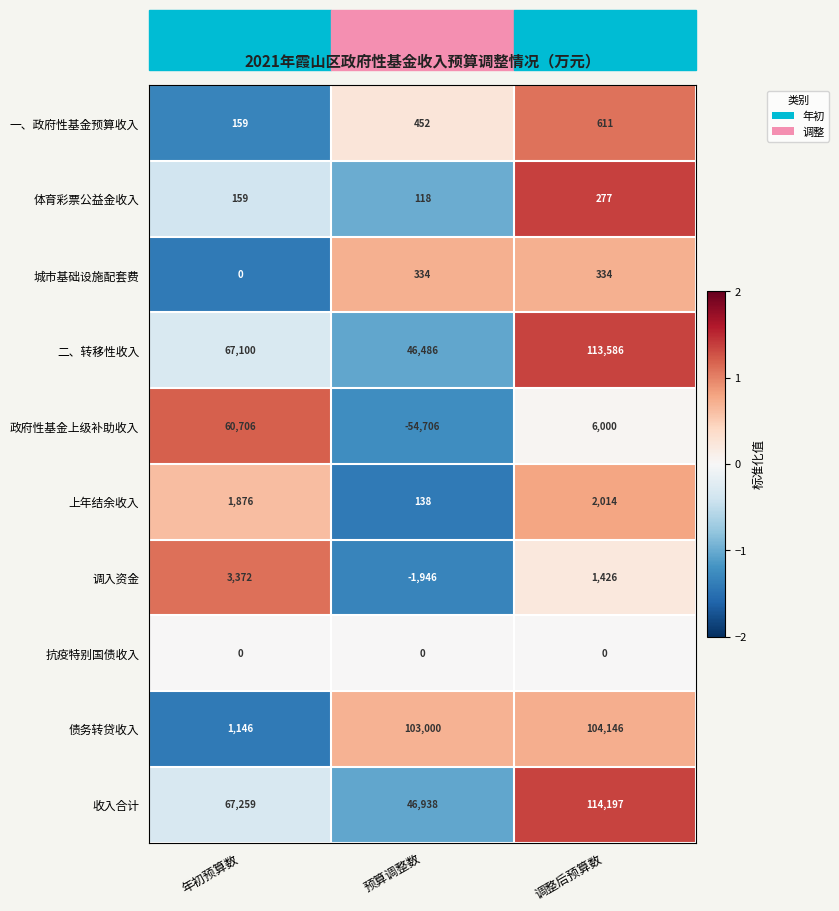

What is the difference between the maximum and minimum values in the 政府性基金上级补助收入 series?

115412